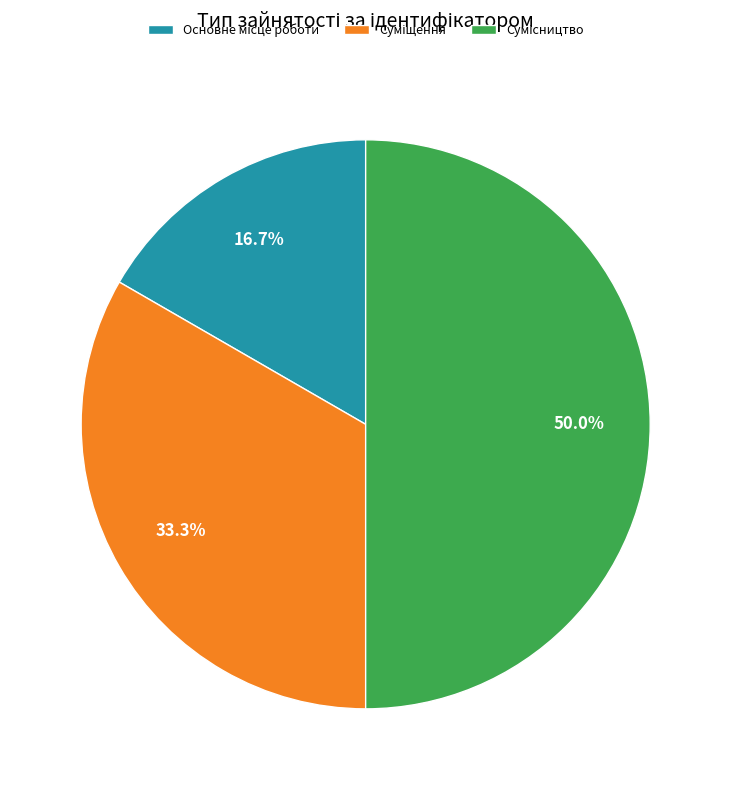

What is the change in value from Суміщення to Сумісництво?

+1